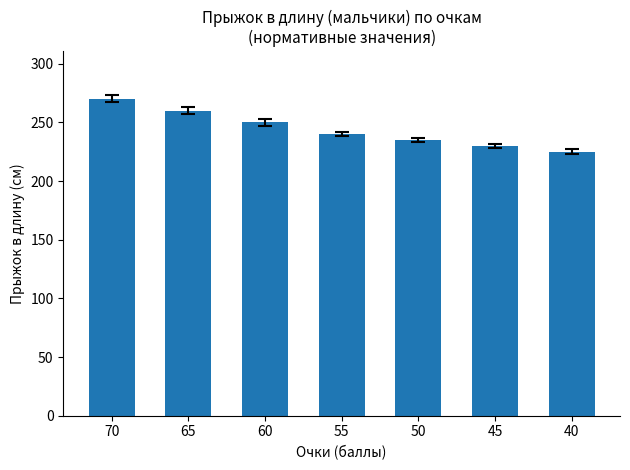

Where does the data first go above 240?

70